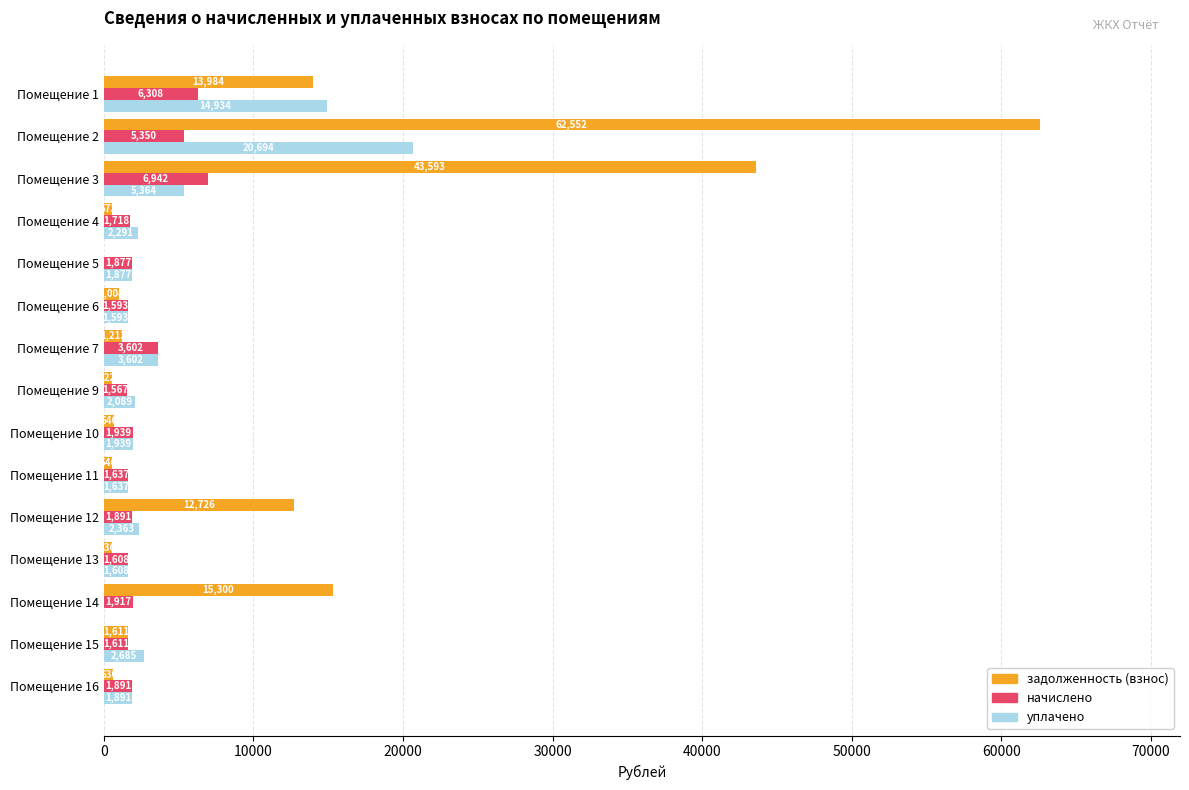

True or false: задолженность (взнос) has a value of 1611.2 at Помещение 15.

True